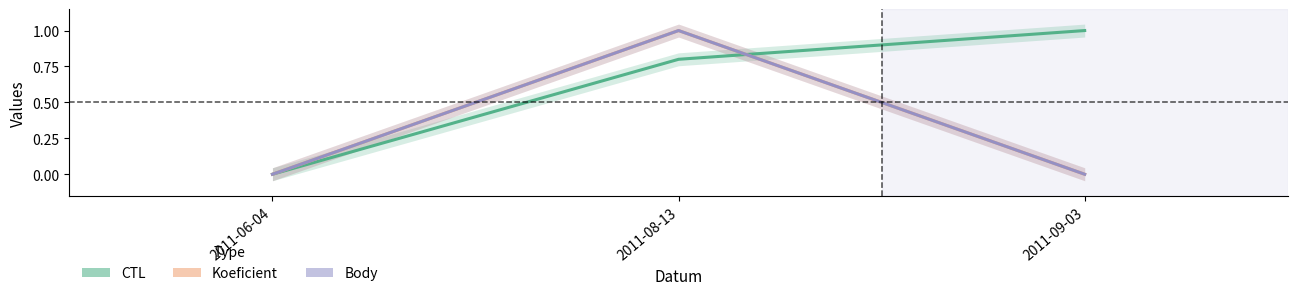

Between 2011-06-04 and 2011-08-13, which is larger?

2011-08-13